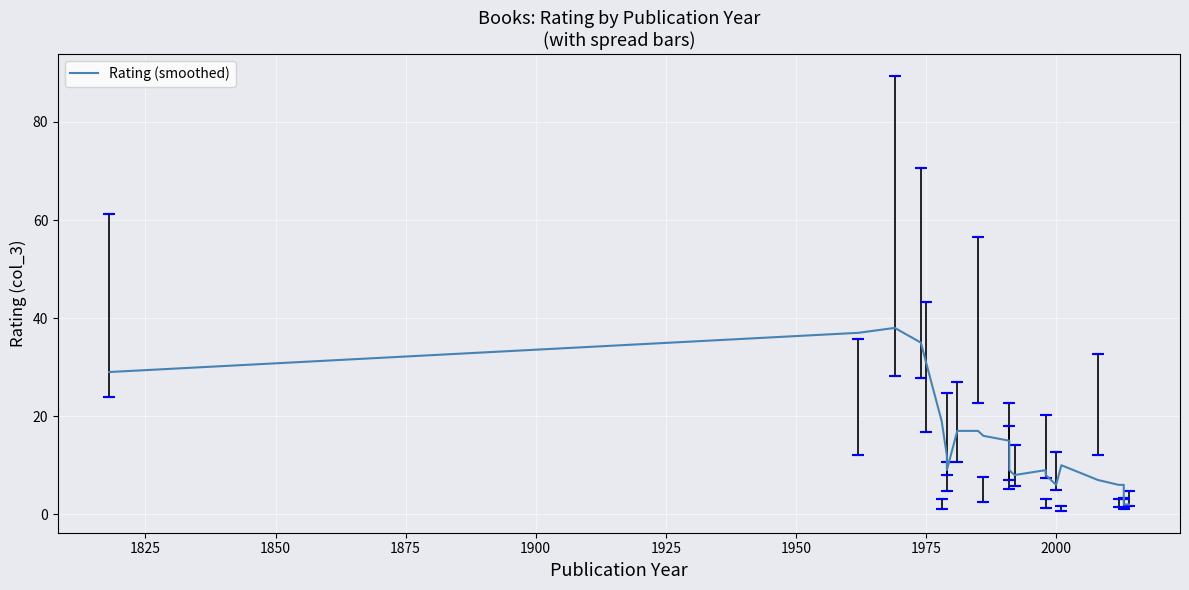

Reading left to right, extract all data points from this chart.

29	37	38	35	31	19	12	9	17	17	16	15	9	8	9	8	6	10	7	6	6	2	2